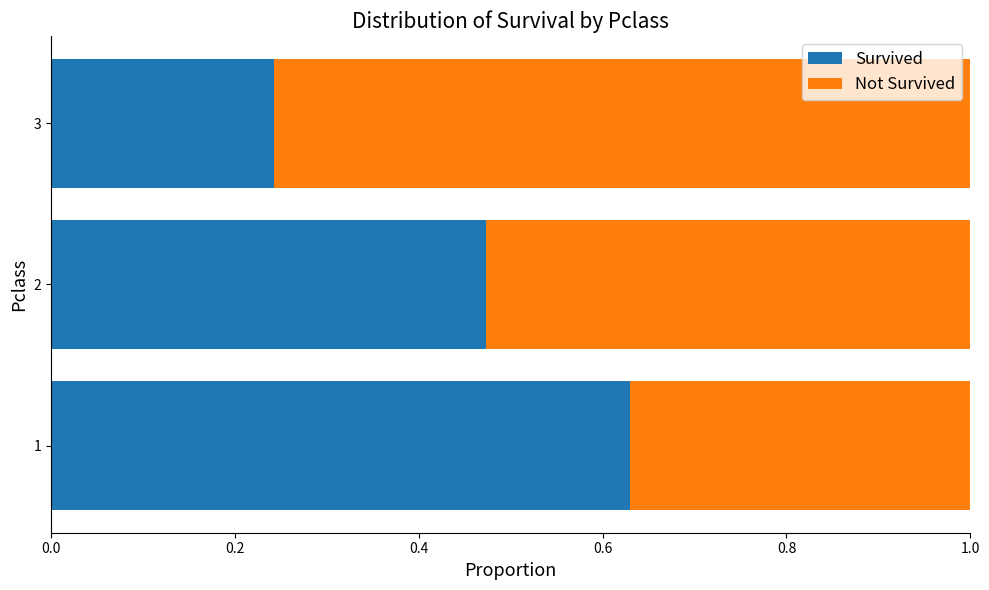

What is the sum of the Survived values at 2 and 3?

0.7